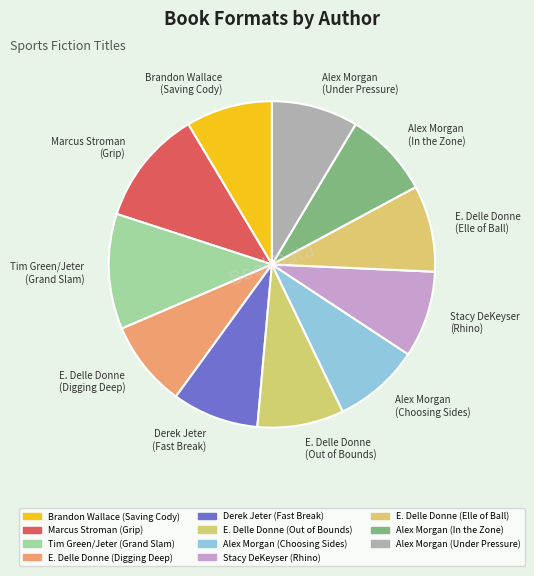

How many slices are in this pie chart?

11